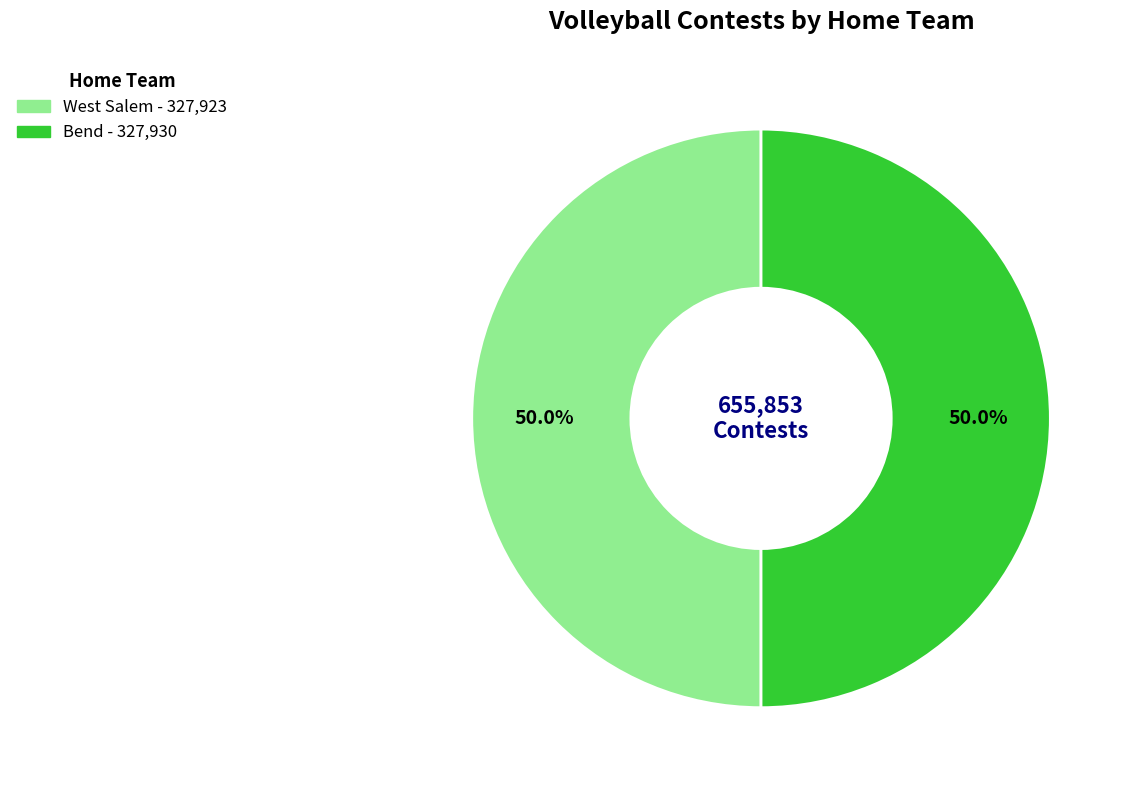

The West Salem slice represents 50% of the pie. True or false?

True